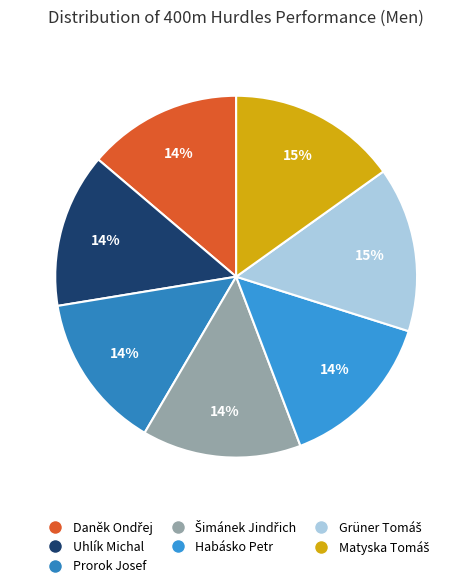

What is the ratio of the value at Matyska Tomáš to the value at Grüner Tomáš?

1.0